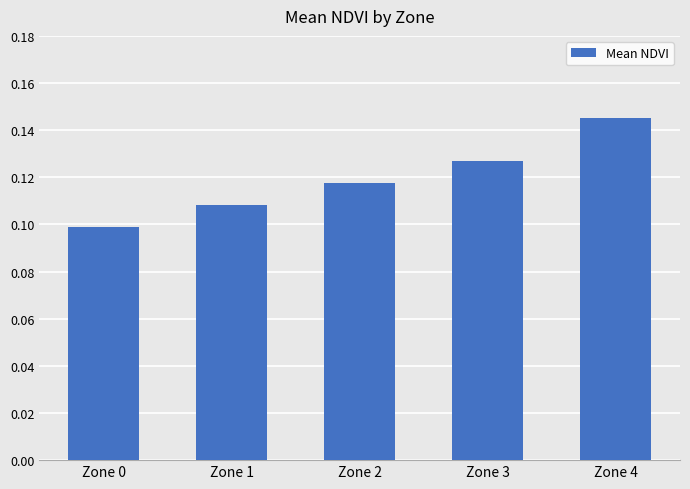

Which has a higher value, Zone 3 or Zone 2?

Zone 3